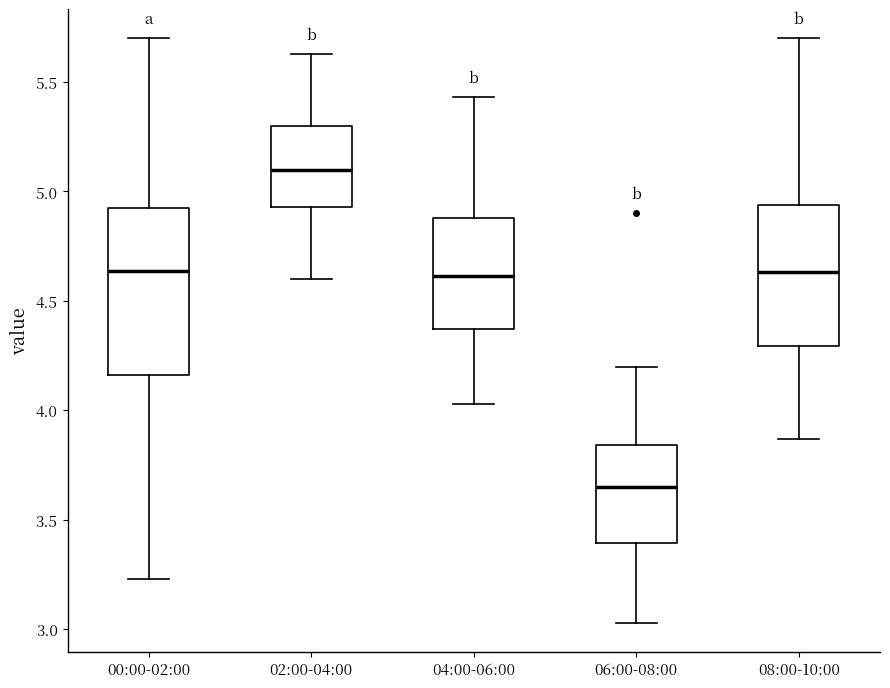

Reading left to right, transcribe this box plot: for each box, give where its median line is, the range the box spans, and where its two whiskers end, as read against the y-axis. The values are not printed on the chart, so give them approximately, as read against the axis.

00:00-02:00: median 4.65, box 4.15 to 4.95, whiskers 3.25 to 5.70
02:00-04:00: median 5.10, box 4.95 to 5.30, whiskers 4.60 to 5.65
04:00-06:00: median 4.60, box 4.35 to 4.90, whiskers 4.05 to 5.45
06:00-08:00: median 3.65, box 3.40 to 3.85, whiskers 3.05 to 4.20
08:00-10:00: median 4.65, box 4.30 to 4.95, whiskers 3.85 to 5.70